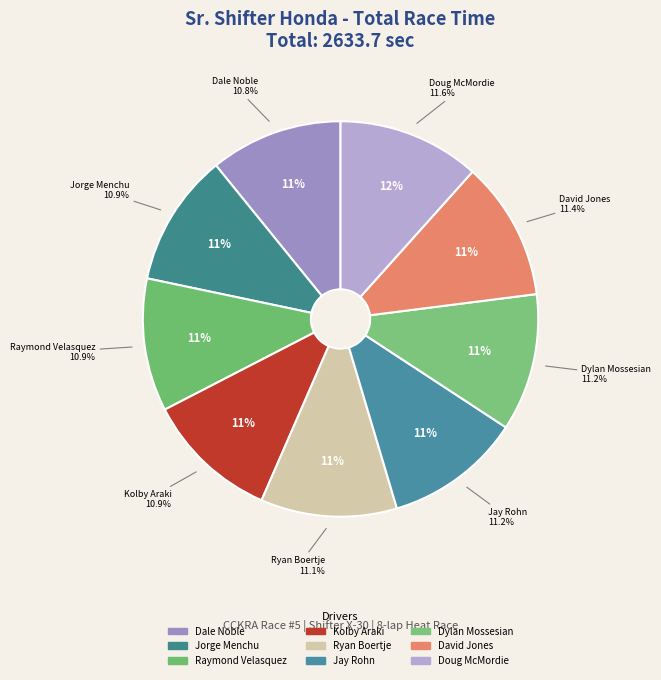

Is there any slice that represents more than half of the pie?

No